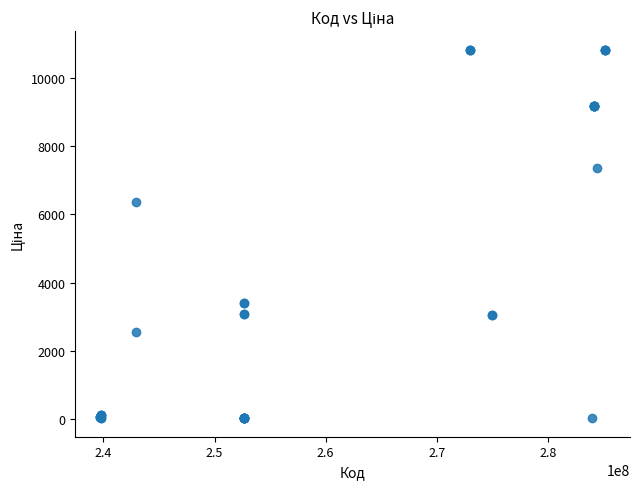

What Y value in the scatter plot is closest to 5427?

6364.4